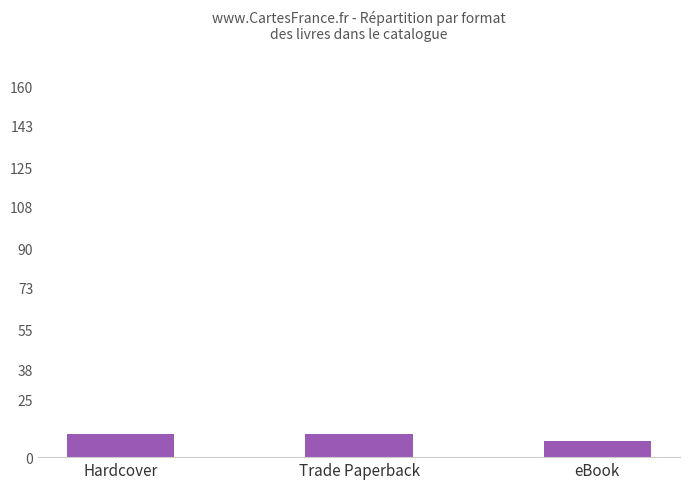

Is it true that the value at eBook is 7?

True